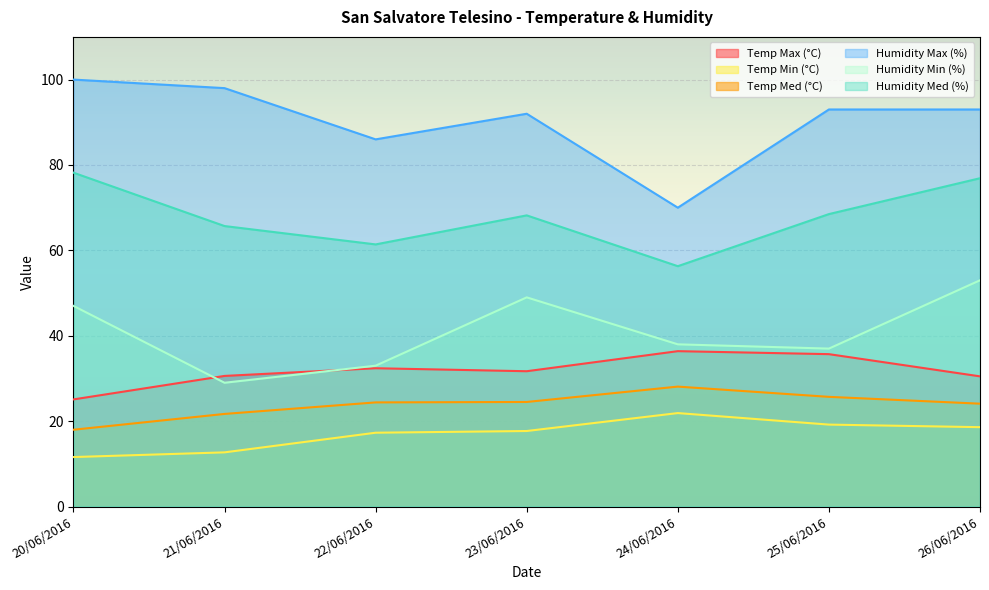

True or false: Humidity Med (%) and Humidity Max (%) intersect in this chart.

False